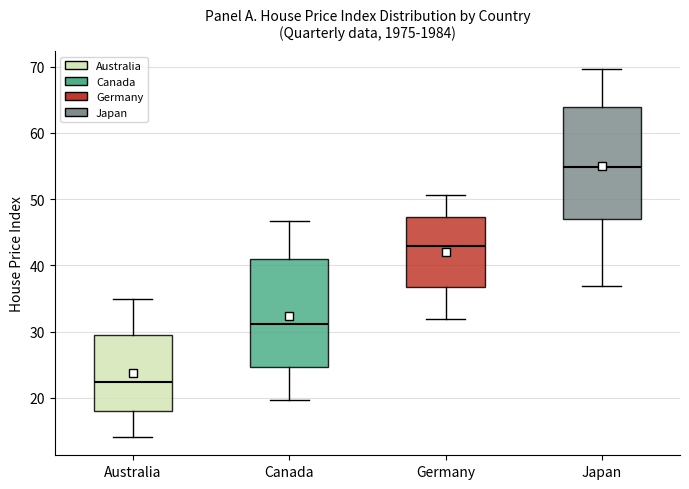

Where does the upper whisker of the box for Canada end on the y-axis? The values are not printed on the chart, so give them approximately, as read against the axis.

47